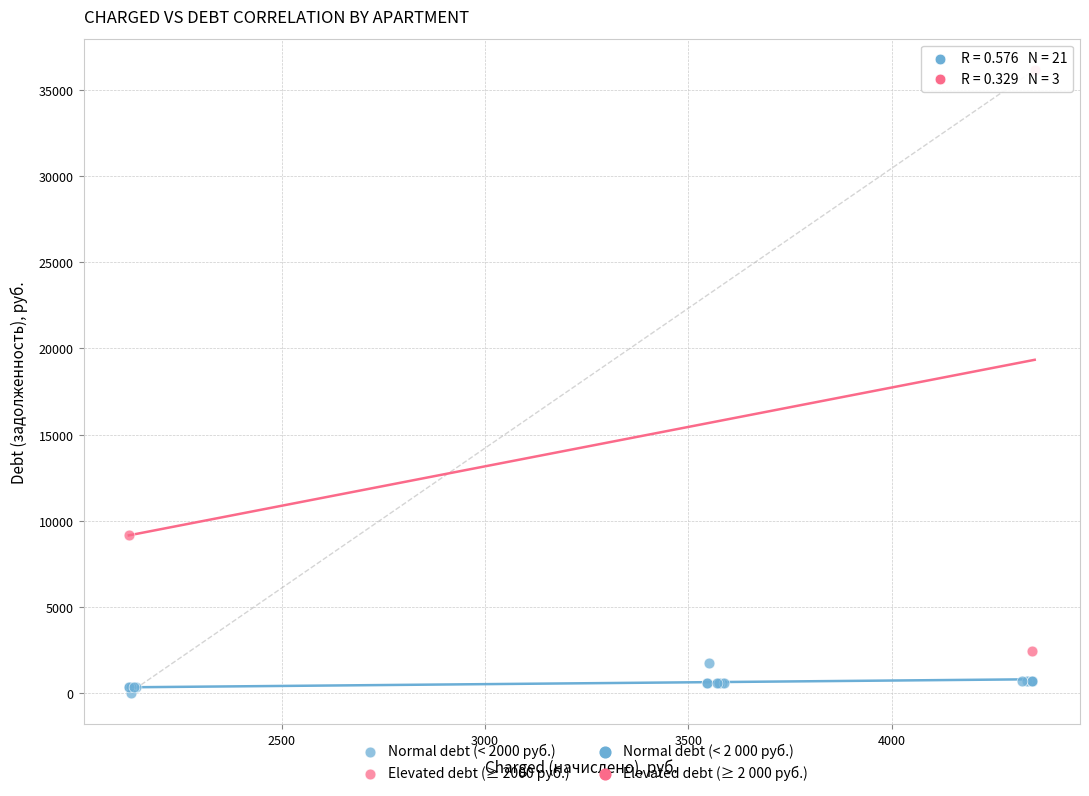

Which series reaches the minimum Y coordinate?

Normal debt (< 2000 руб.)